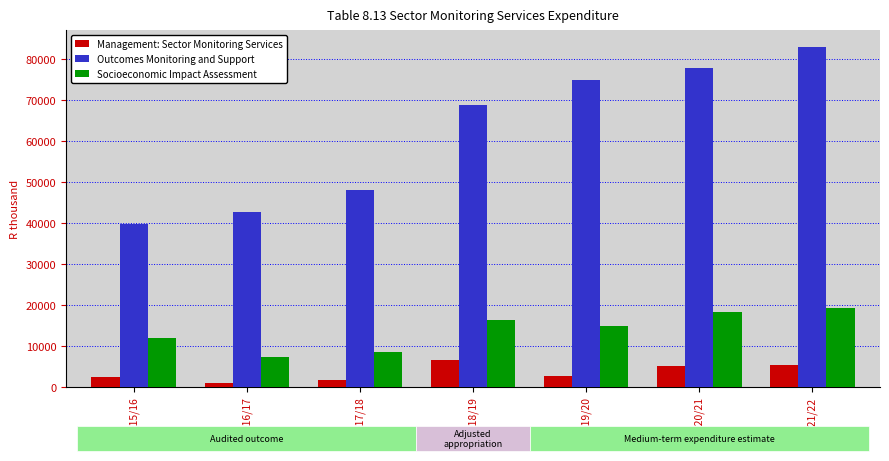

What is the average value of the Outcomes Monitoring and Support series?

62022